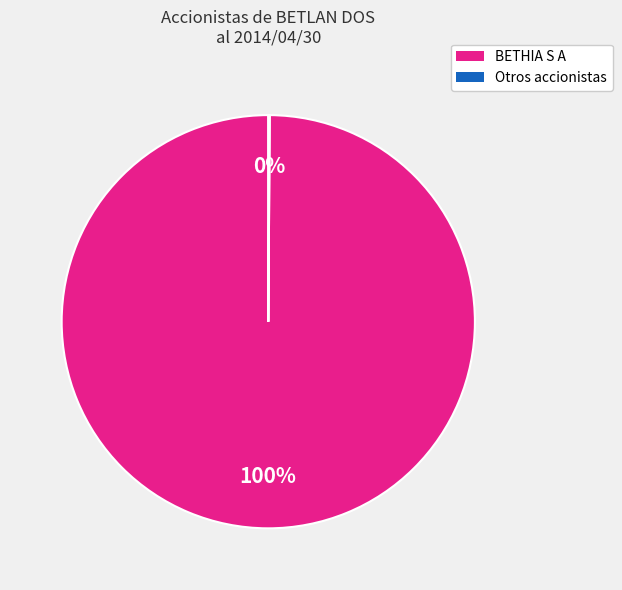

To the nearest percent, what is the average slice percentage?

50%